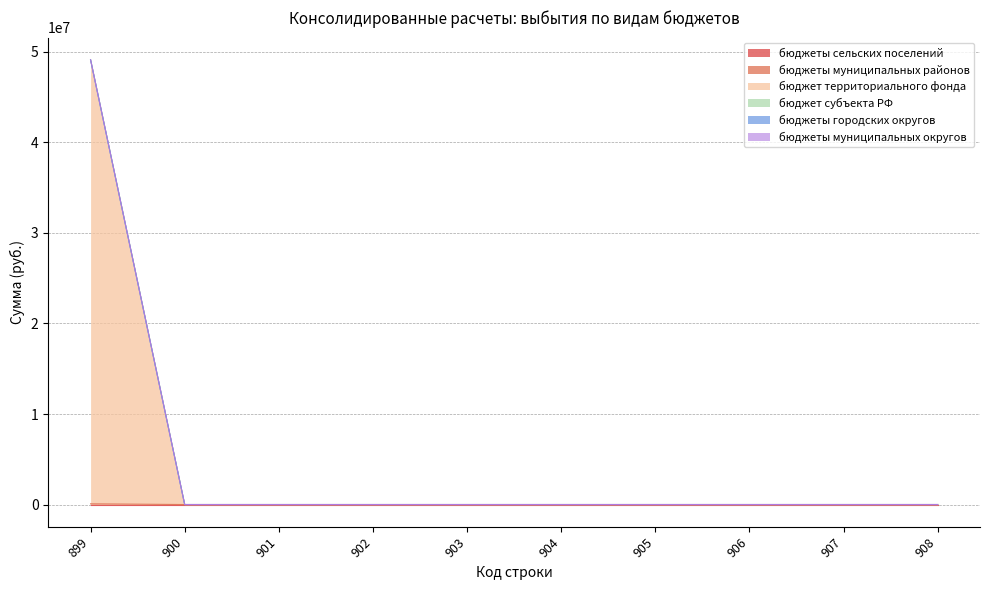

Between 901 and 902, which is larger?

901